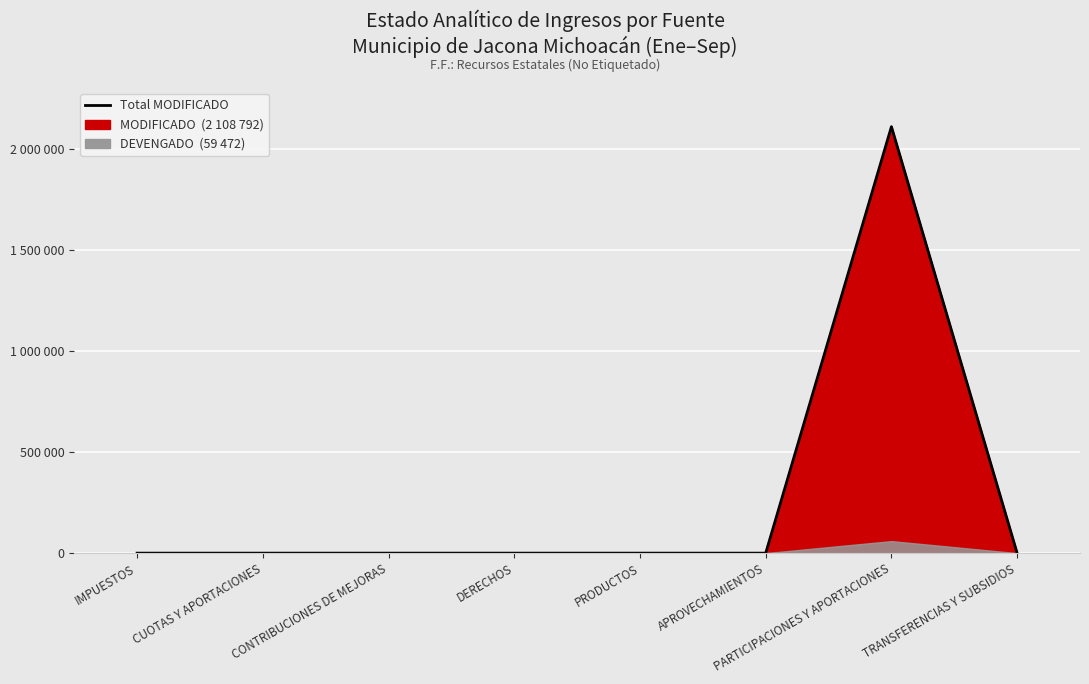

Count the number of values greater than 0.

1